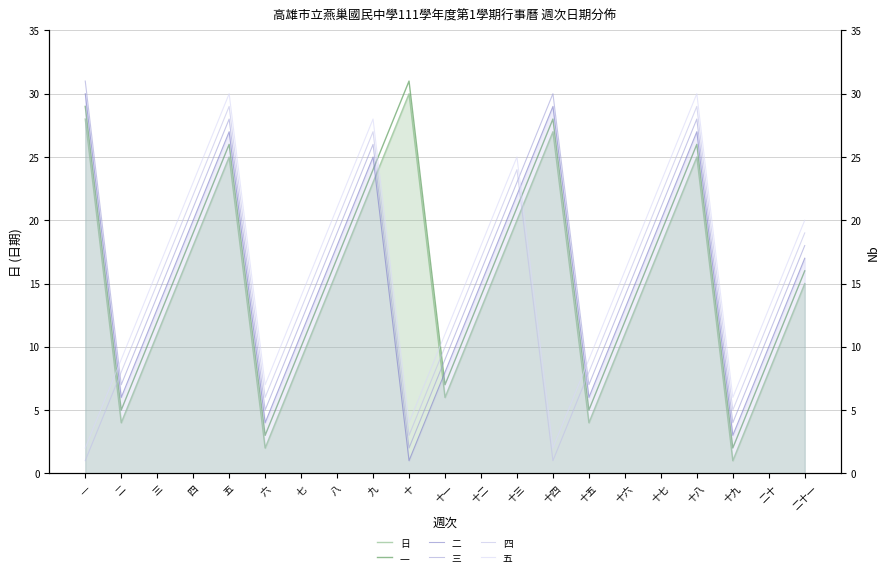

What is the difference between the 二 values at 四 and 三?

7